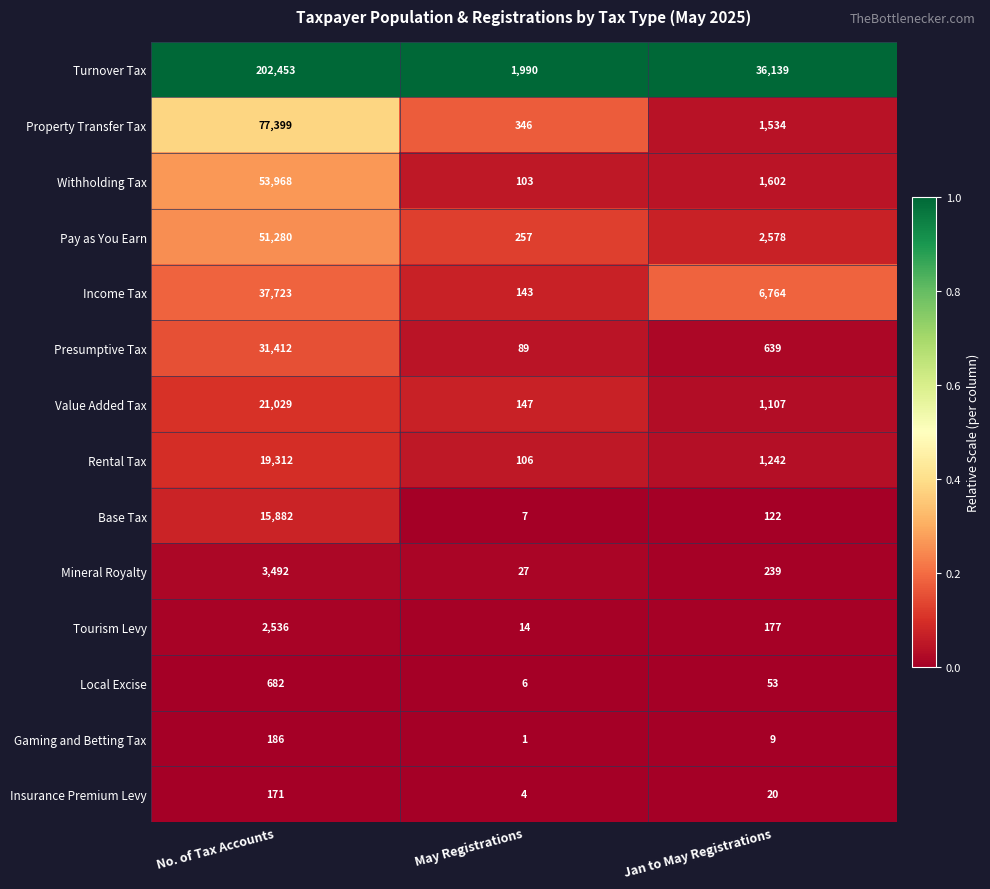

The Turnover Tax series shows 2795 at May Registrations. True or false?

False